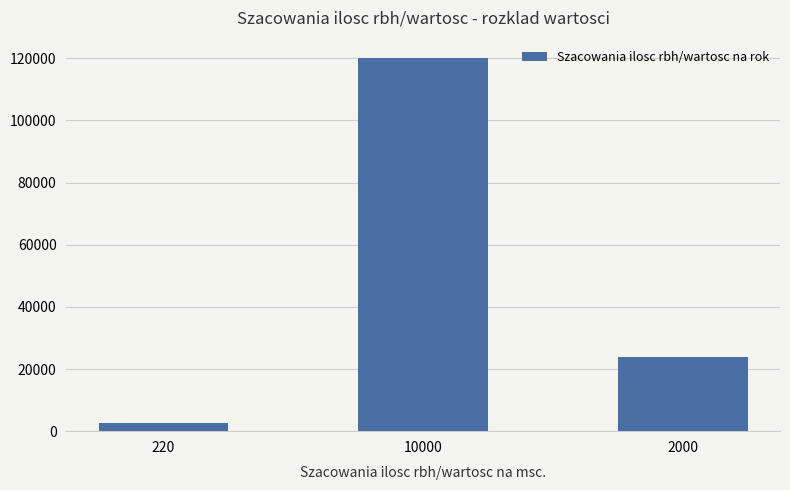

Reading right to left, extract all data points from this chart.

24000	120000	2640